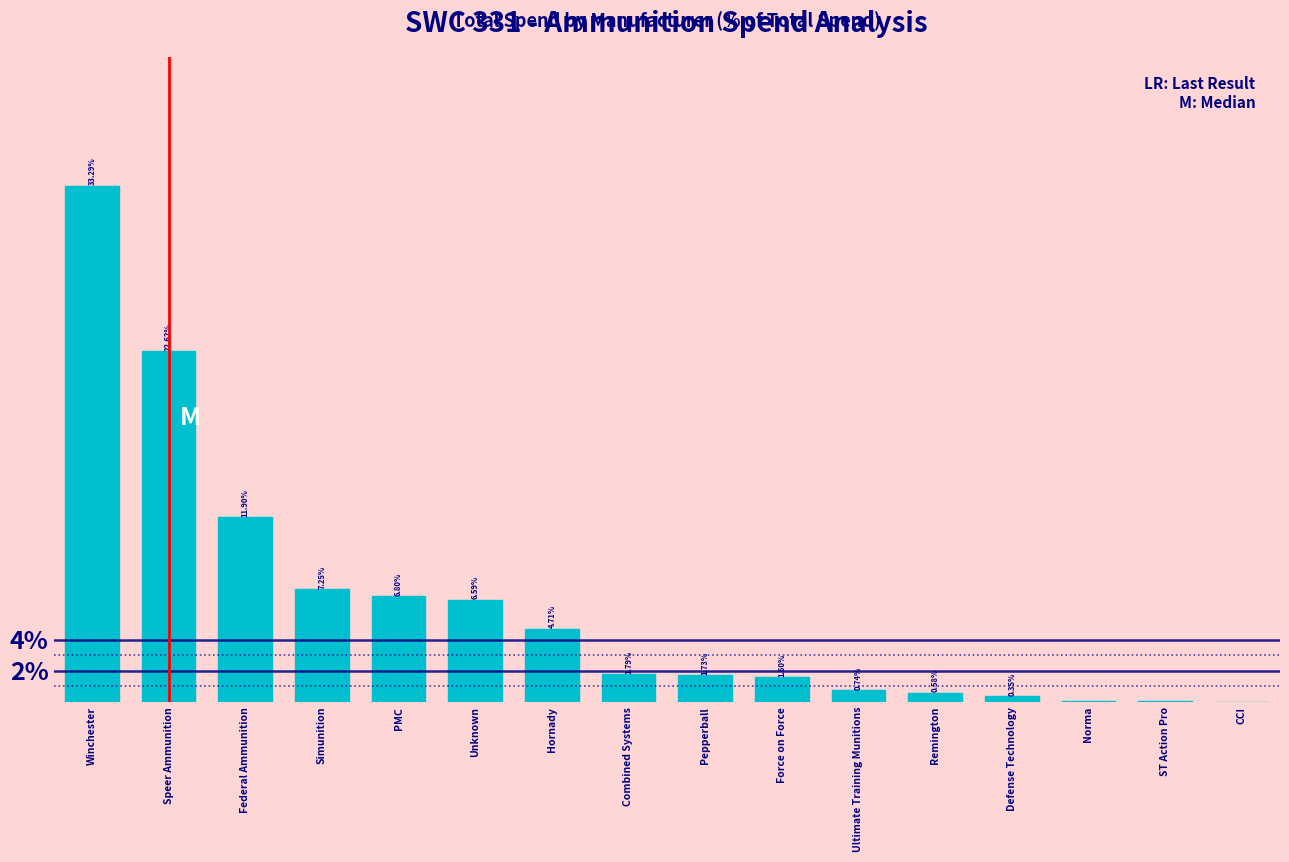

Are the bars horizontal?

No